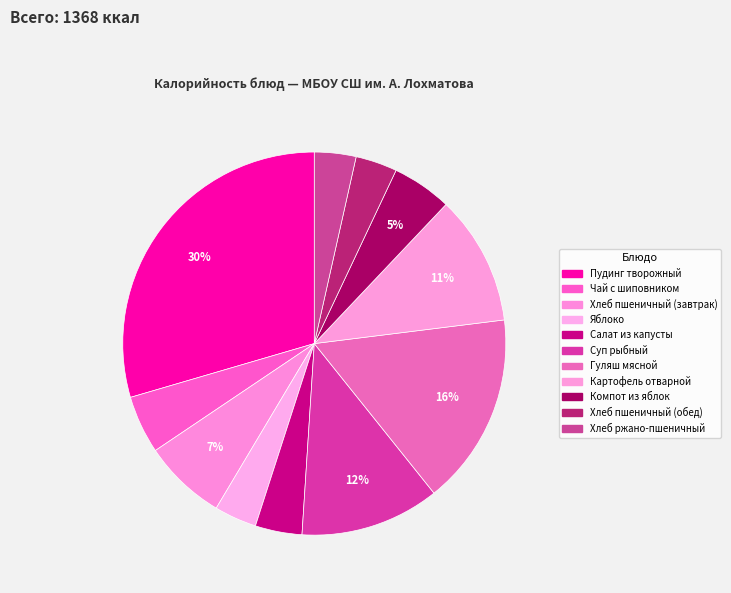

How many segments does this pie chart have?

11